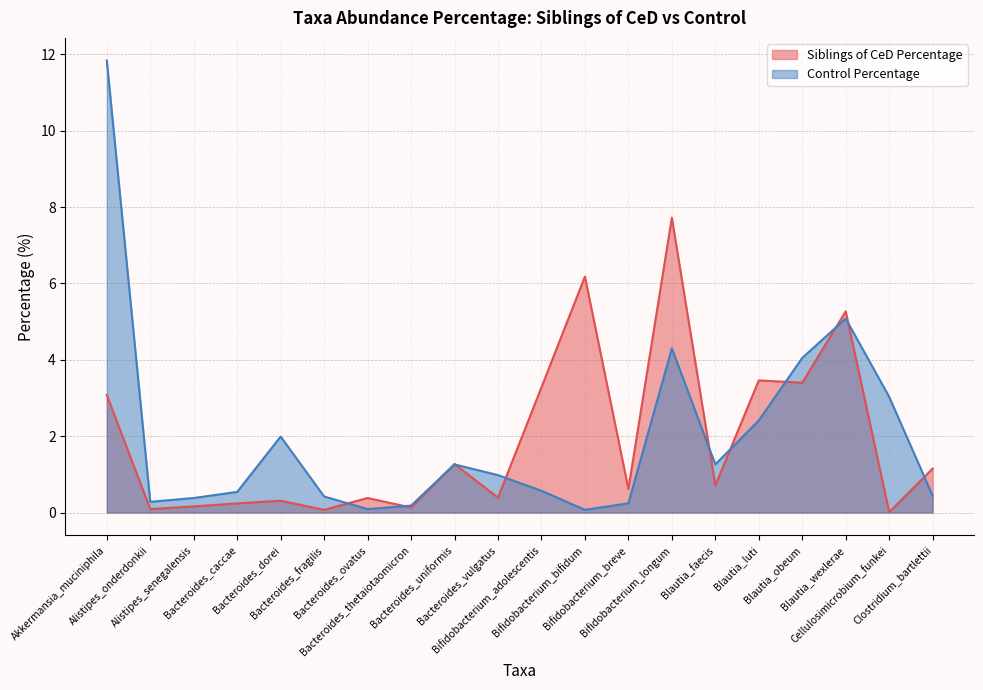

What is the spread (max minus min) of values at Bacteroides_vulgatus?

0.6